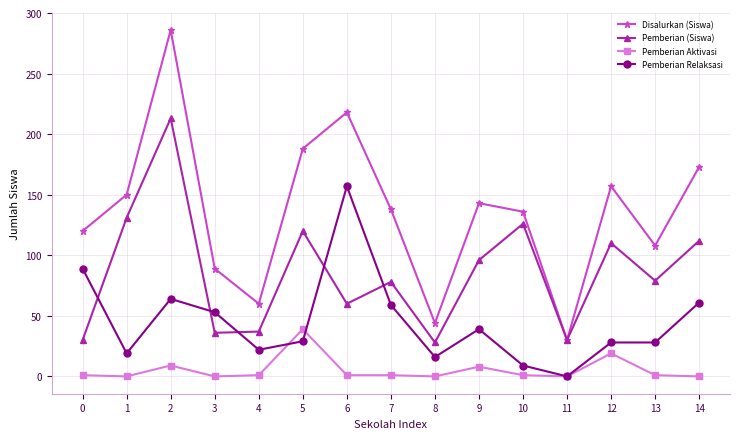

True or false: Disalurkan (Siswa) and Pemberian Aktivasi intersect in this chart.

False